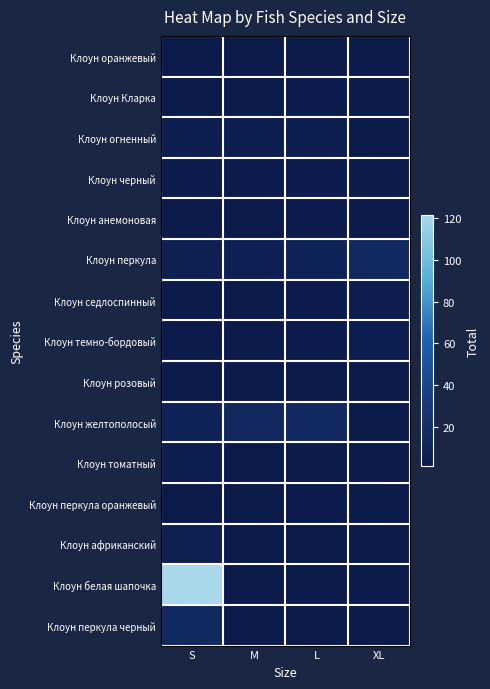

At how many categories does at least one series exceed 34?

1